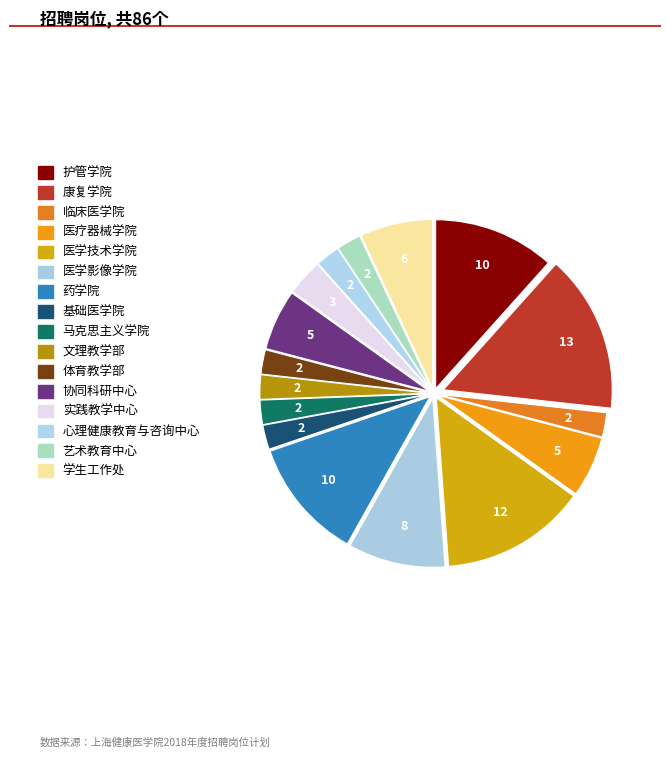

To the nearest percent, what is the difference between the largest and smallest slice percentages?

13%